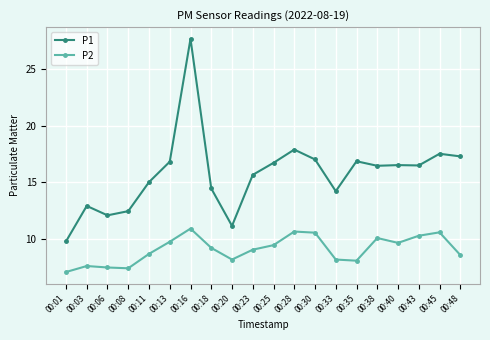

True or false: P1 has more than 0 interior local peaks.

True